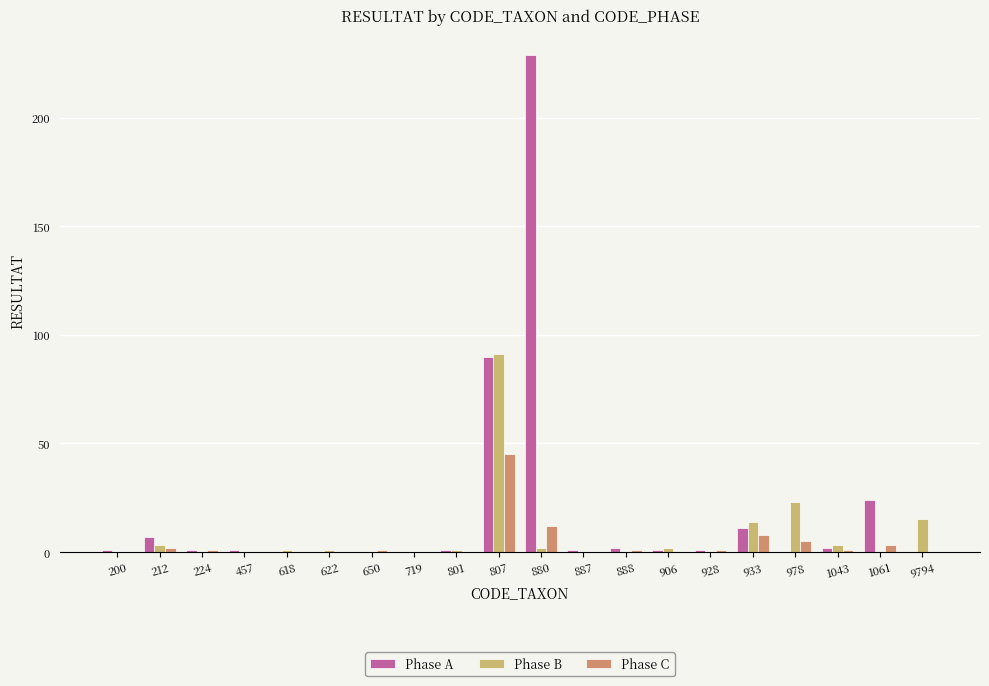

What is the average value of the Phase B series?

8